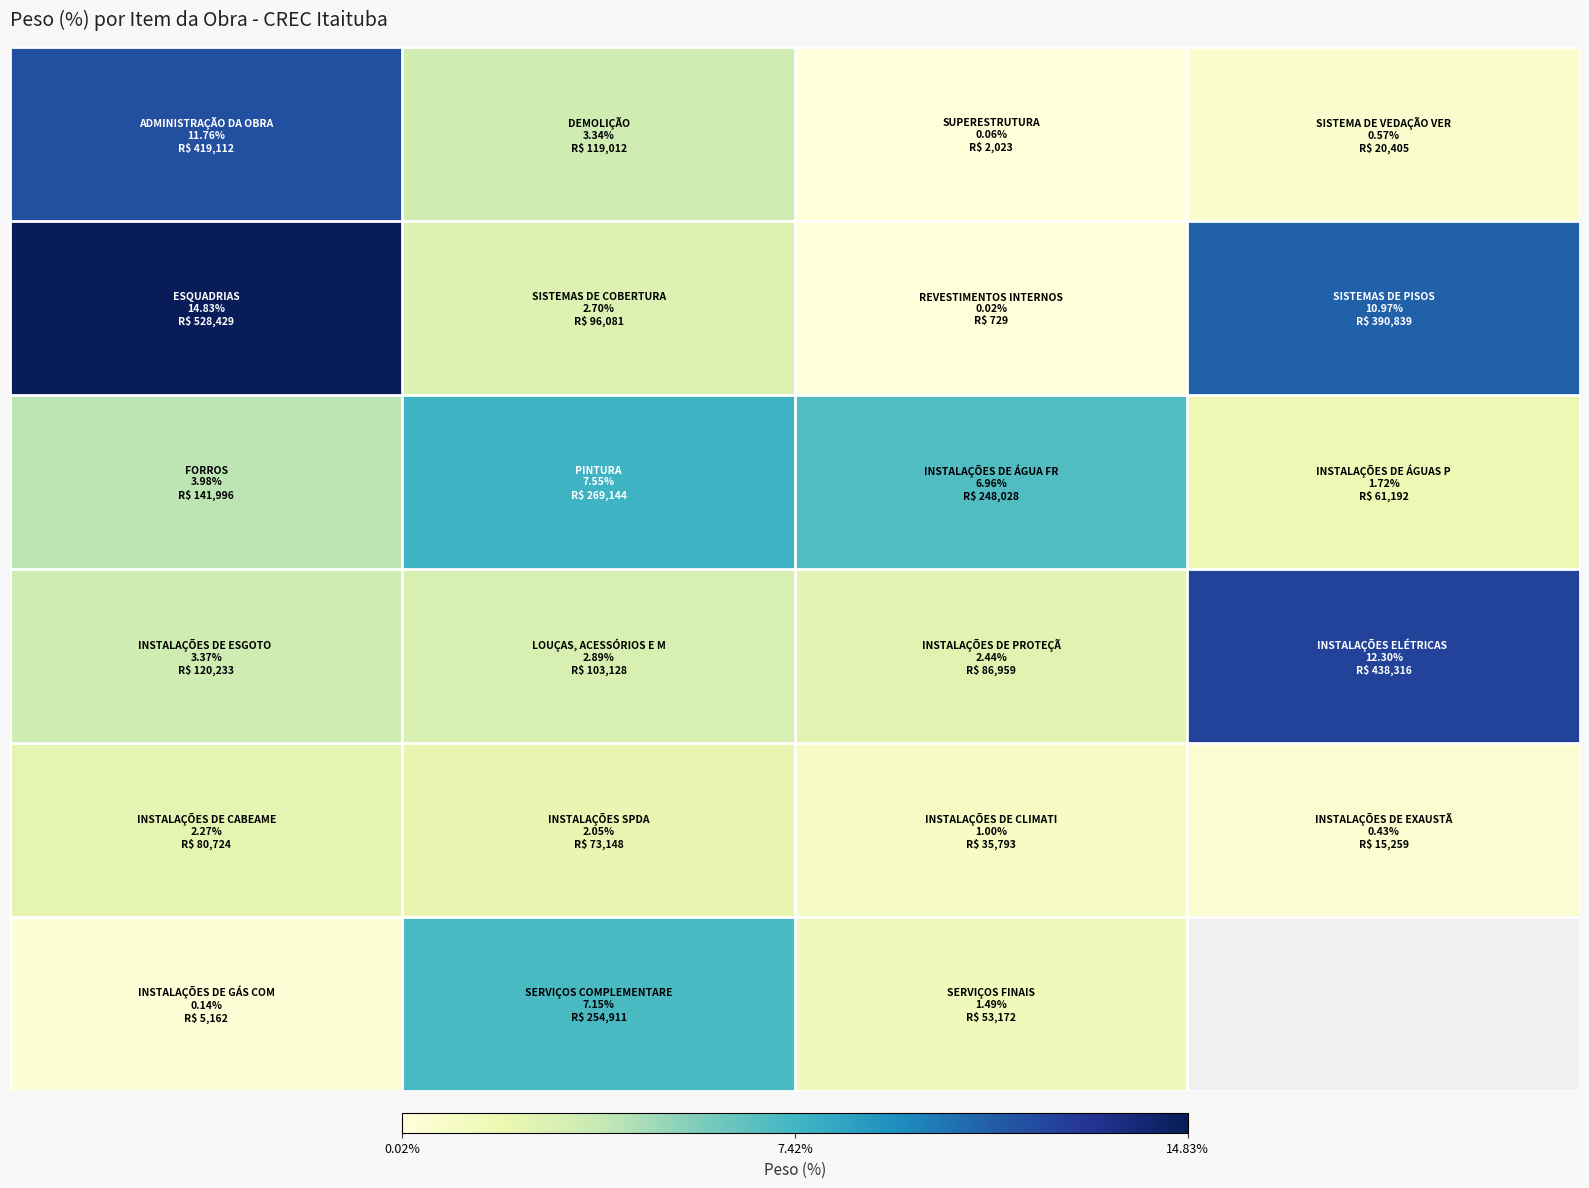

Between 3 and 0.02%, which is larger?

0.02%